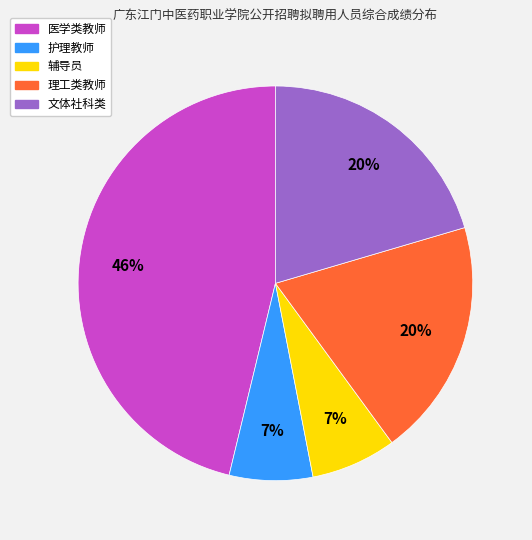

Is there any slice that represents more than half of the pie?

No